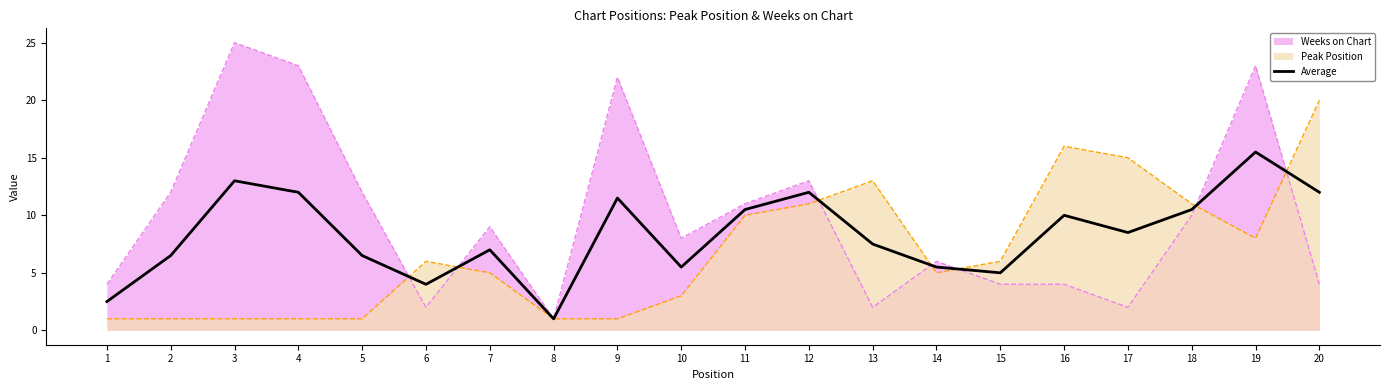

Rank the categories by value from lowest to highest.

8, 1, 6, 15, 10, 14, 2, 5, 7, 13, 17, 16, 11, 18, 9, 4, 12, 20, 3, 19